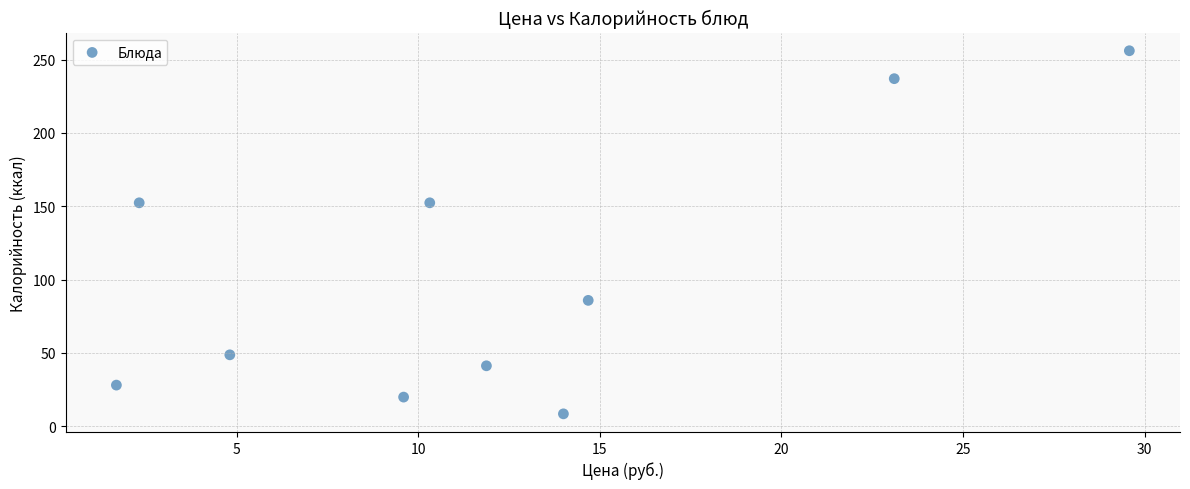

What is the range of X values (max minus min)?

27.9